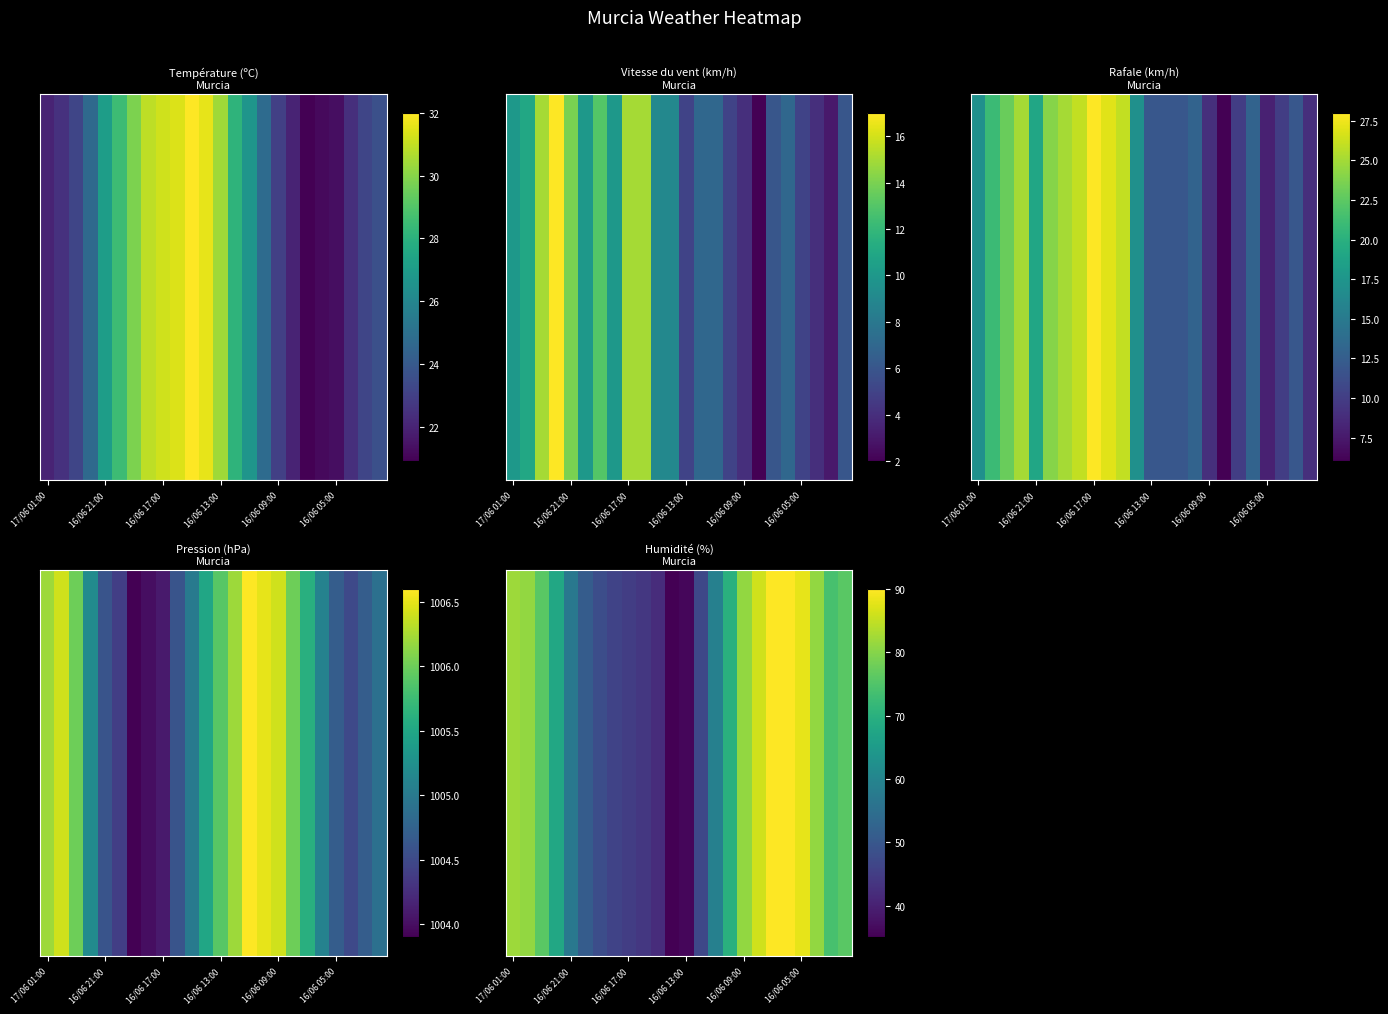

Which category has the highest value across all series?

18